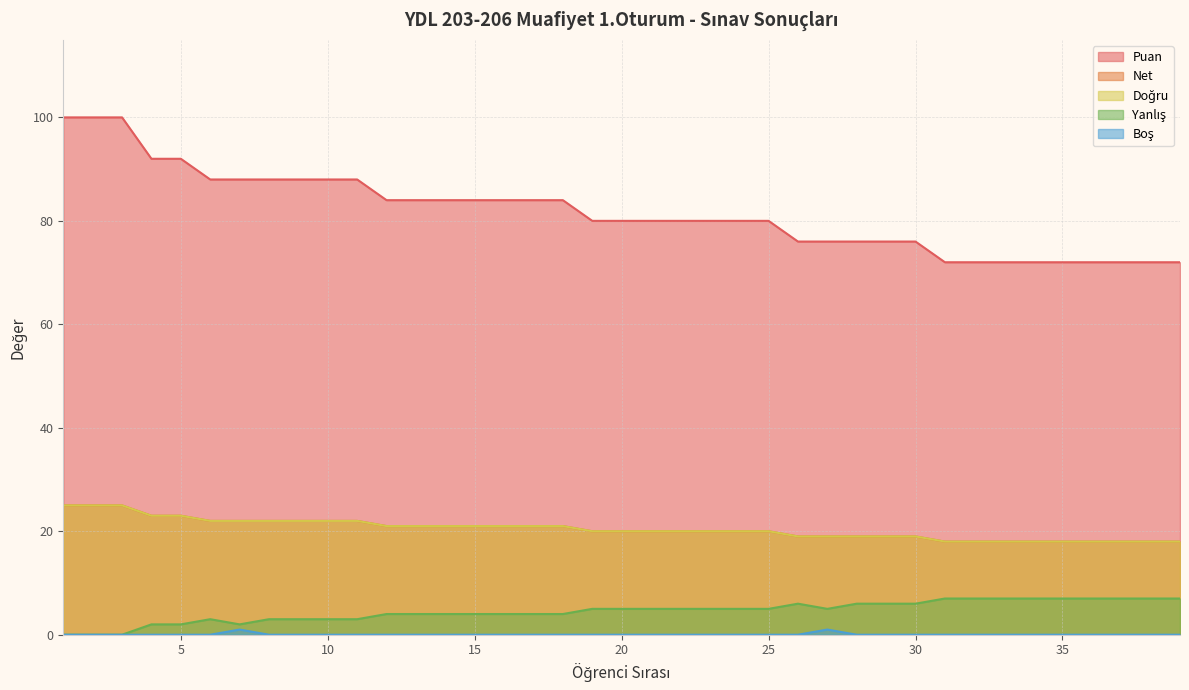

At which category is the sum across all series the highest?

1